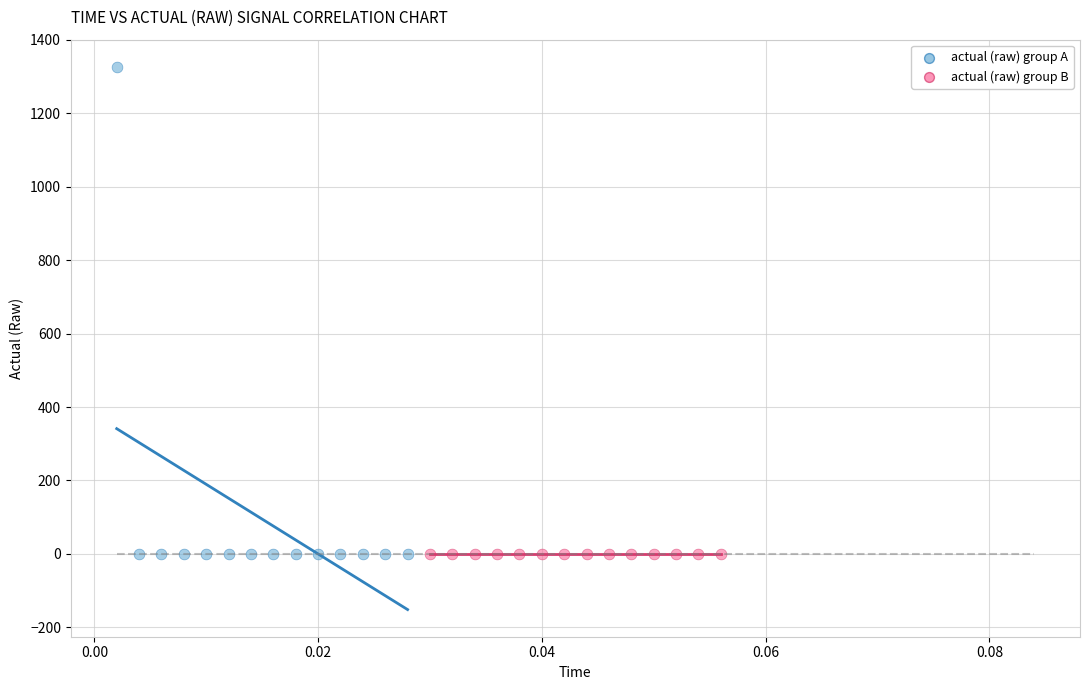

Which series contains the highest Y value?

actual (raw) group A